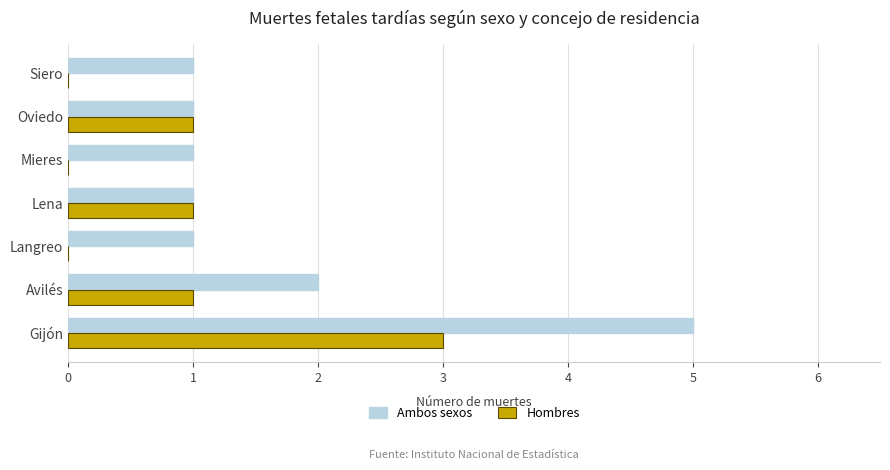

What is the maximum value for Ambos sexos?

5